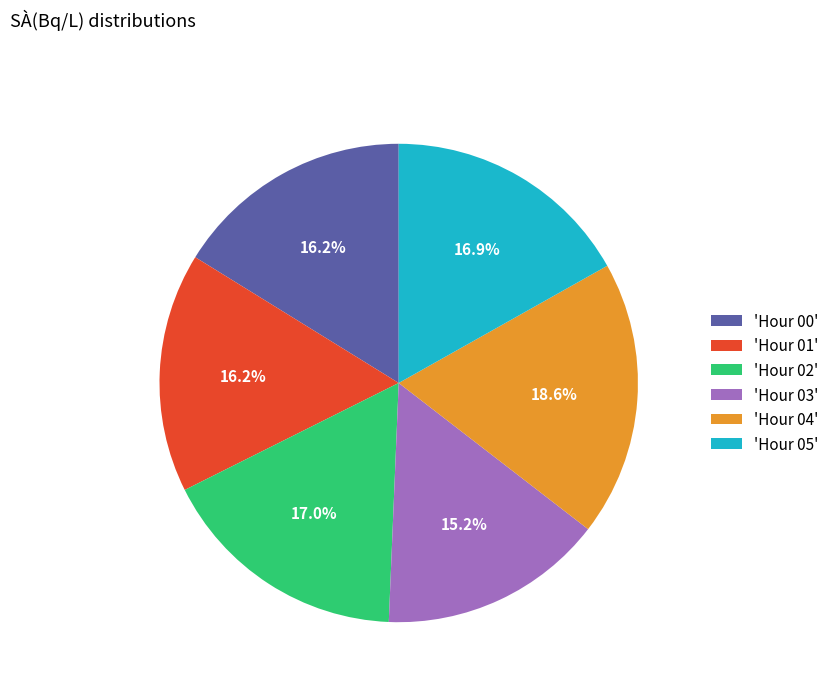

To the nearest percent, what is the average slice percentage?

17%